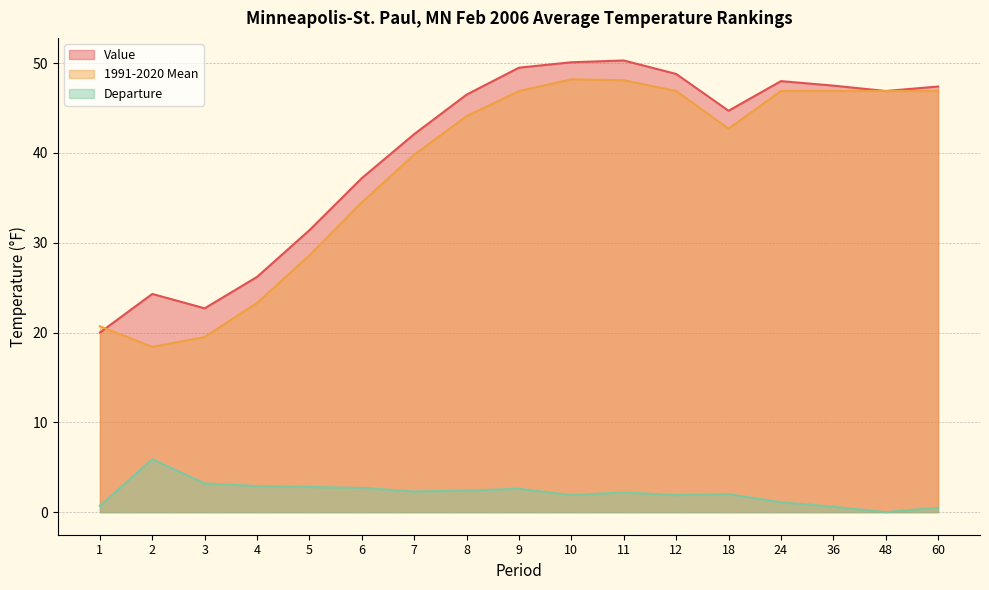

Reading left to right, transcribe all the data shown in this chart.

Value: 1=20.0	2=24.3	3=22.7	4=26.2	5=31.4	6=37.2	7=42.1	8=46.5	9=49.5	10=50.1	11=50.3	12=48.8	18=44.7	24=48.0	36=47.5	48=46.9	60=47.4
1991-2020 Mean: 1=20.7	2=18.4	3=19.5	4=23.3	5=28.6	6=34.5	7=39.8	8=44.1	9=46.9	10=48.2	11=48.1	12=46.9	18=42.7	24=46.9	36=46.9	48=46.9	60=46.9
Departure: 1=0.7	2=5.9	3=3.2	4=2.9	5=2.8	6=2.7	7=2.3	8=2.4	9=2.6	10=1.9	11=2.2	12=1.9	18=2.0	24=1.1	36=0.6	48=0.0	60=0.5